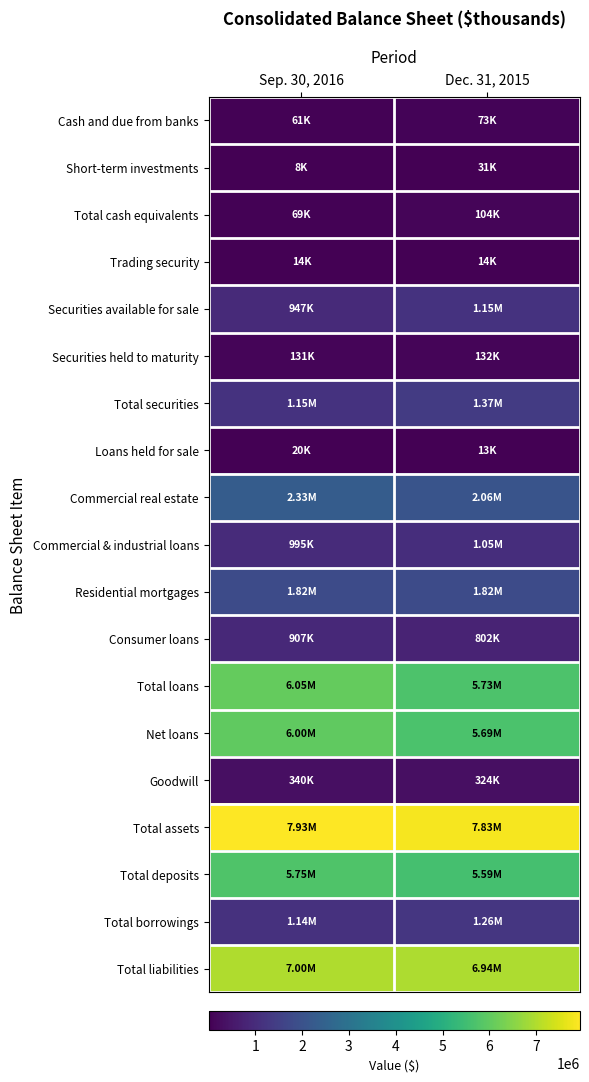

Reading left to right, list all the values displayed in this chart.

Cash and due from banks: Sep. 30, 2016=61107	Dec. 31, 2015=72918
Short-term investments: Sep. 30, 2016=8178	Dec. 31, 2015=30644
Total cash equivalents: Sep. 30, 2016=69285	Dec. 31, 2015=103562
Trading security: Sep. 30, 2016=14149	Dec. 31, 2015=14189
Securities available for sale: Sep. 30, 2016=946853	Dec. 31, 2015=1154457
Securities held to maturity: Sep. 30, 2016=131467	Dec. 31, 2015=131652
Total securities: Sep. 30, 2016=1153746	Dec. 31, 2015=1371316
Loans held for sale: Sep. 30, 2016=20471	Dec. 31, 2015=13191
Commercial real estate: Sep. 30, 2016=2327044	Dec. 31, 2015=2059767
Commercial & industrial loans: Sep. 30, 2016=994874	Dec. 31, 2015=1048263
Residential mortgages: Sep. 30, 2016=1818111	Dec. 31, 2015=1815035
Consumer loans: Sep. 30, 2016=906975	Dec. 31, 2015=802171
Total loans: Sep. 30, 2016=6047004	Dec. 31, 2015=5725236
Net loans: Sep. 30, 2016=6003899	Dec. 31, 2015=5685928
Goodwill: Sep. 30, 2016=339975	Dec. 31, 2015=323943
Total assets: Sep. 30, 2016=7931161	Dec. 31, 2015=7831086
Total deposits: Sep. 30, 2016=5749754	Dec. 31, 2015=5589135
Total borrowings: Sep. 30, 2016=1138030	Dec. 31, 2015=1263318
Total liabilities: Sep. 30, 2016=6998568	Dec. 31, 2015=6943897